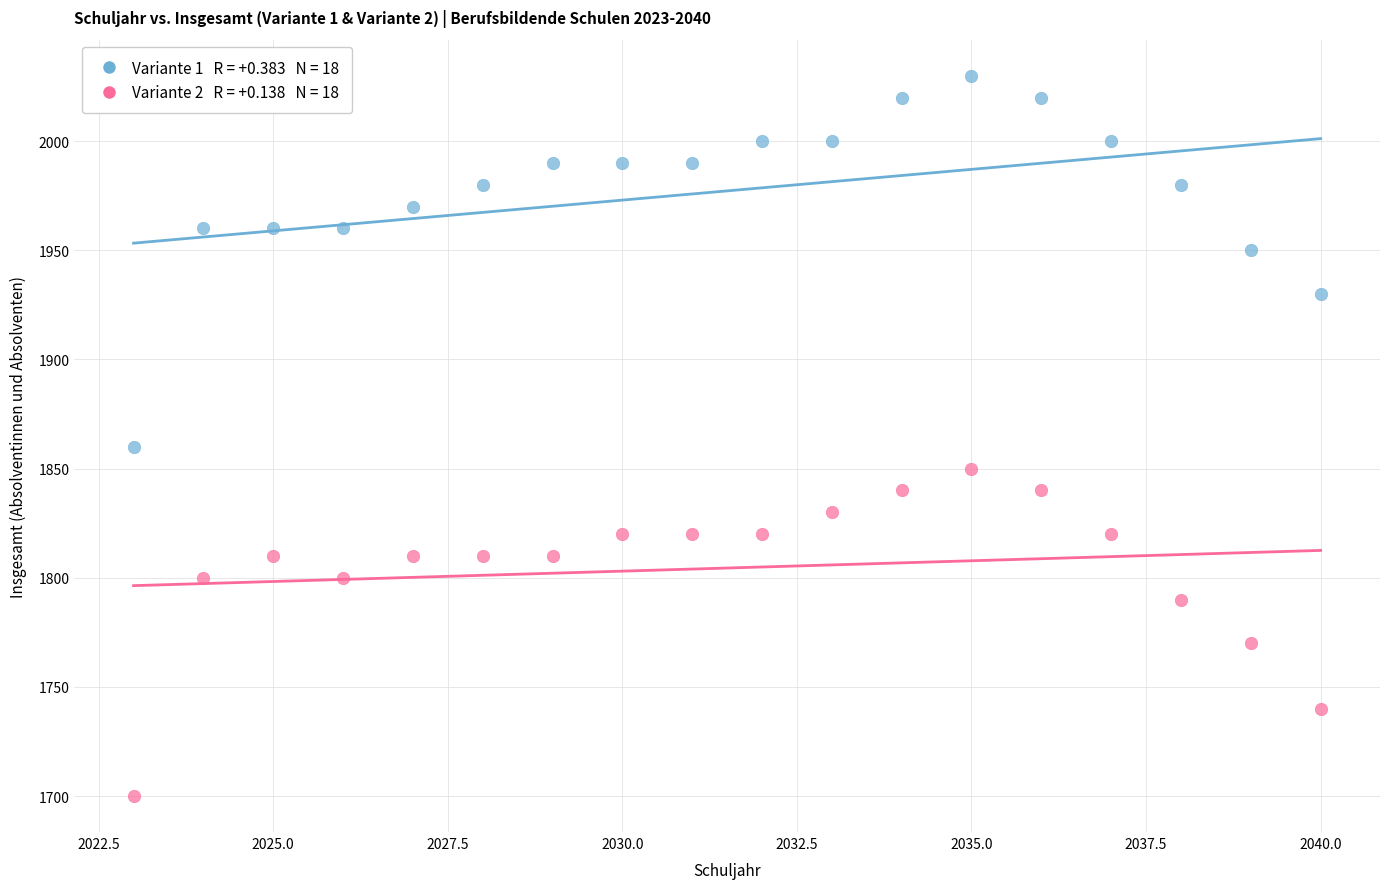

Across all data points, what is the range of Y values (max minus min)?

330